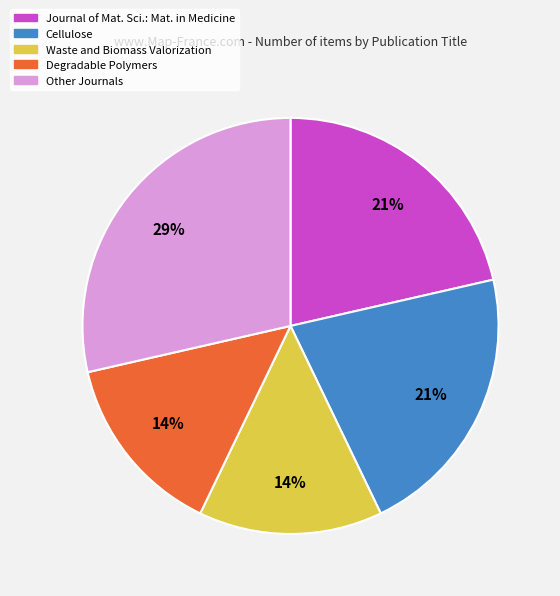

To the nearest percent, what is the average slice percentage?

20%